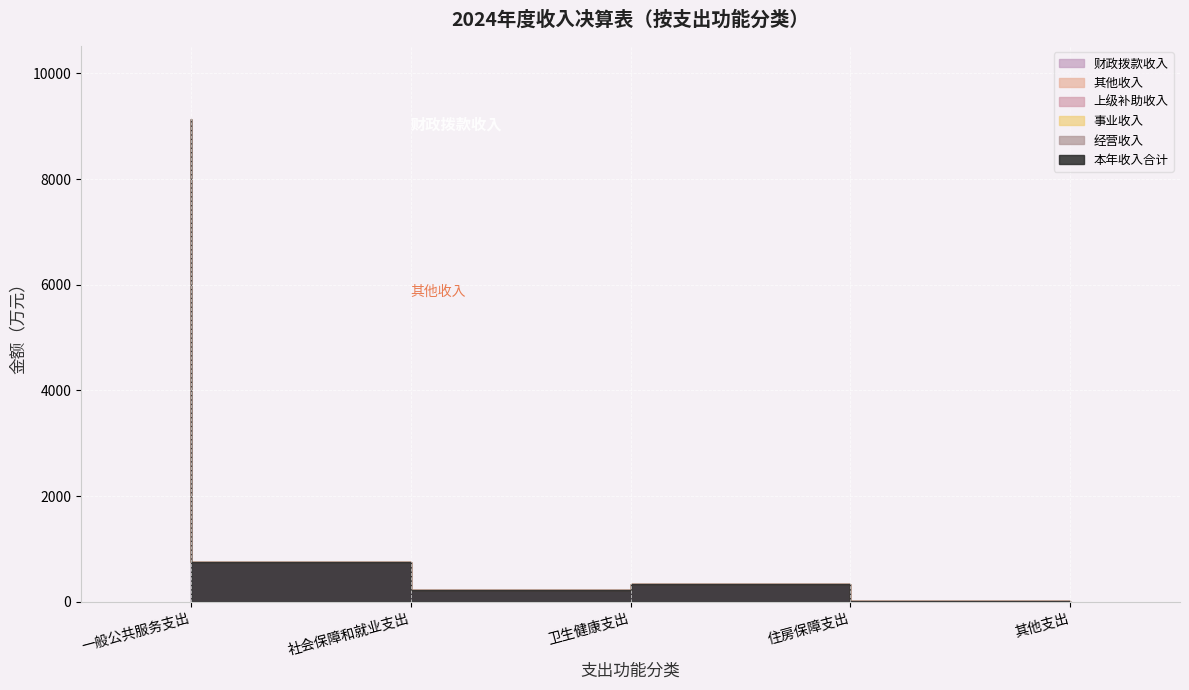

At which category is the sum across all series the highest?

一般公共服务支出